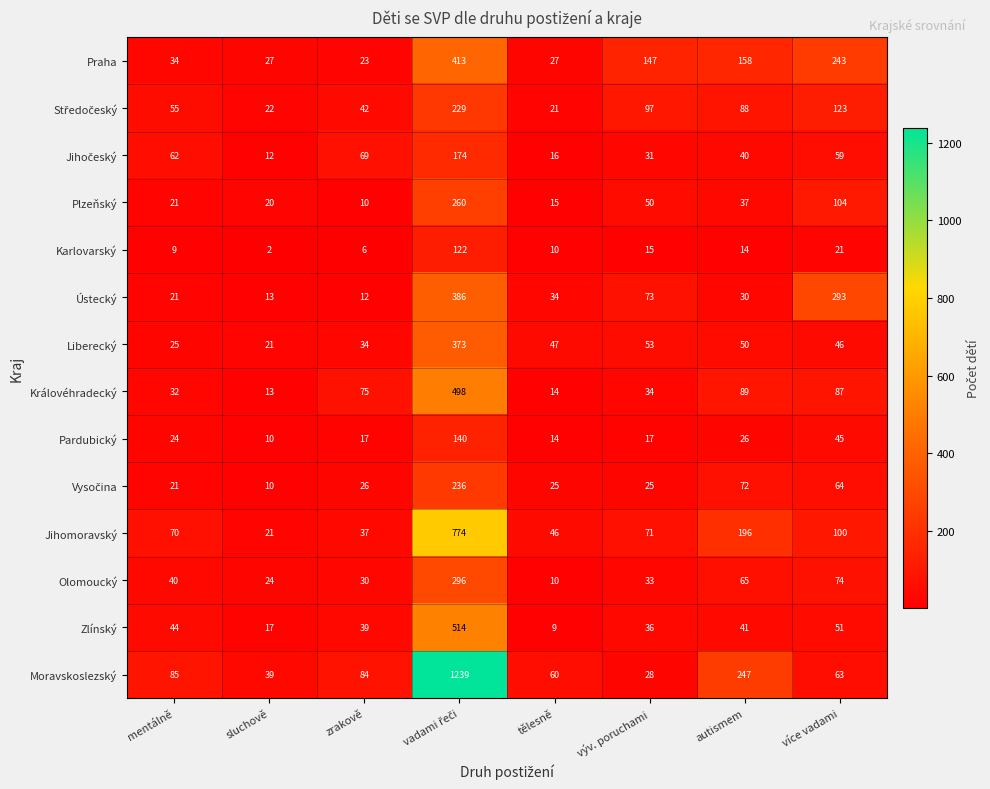

True or false: Ústecký has a value of 30 at autismem.

True